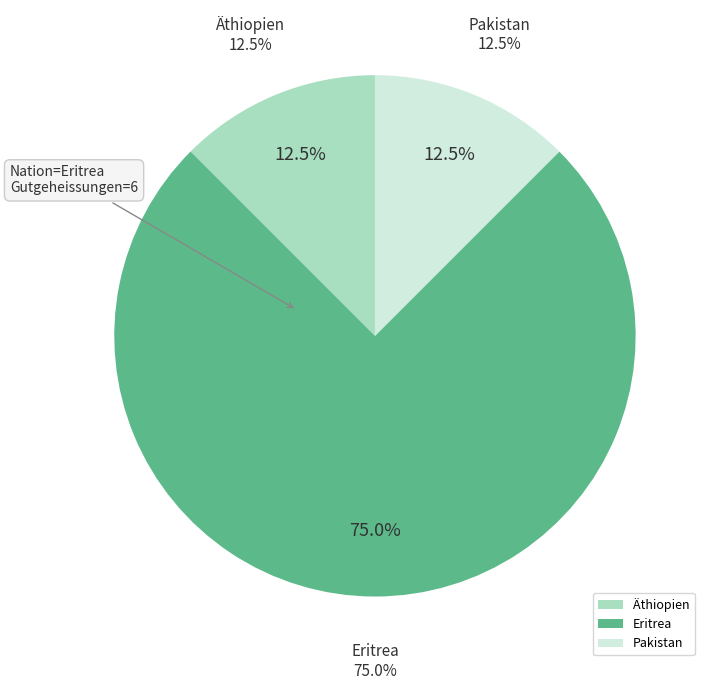

How many slices are in this pie chart?

3